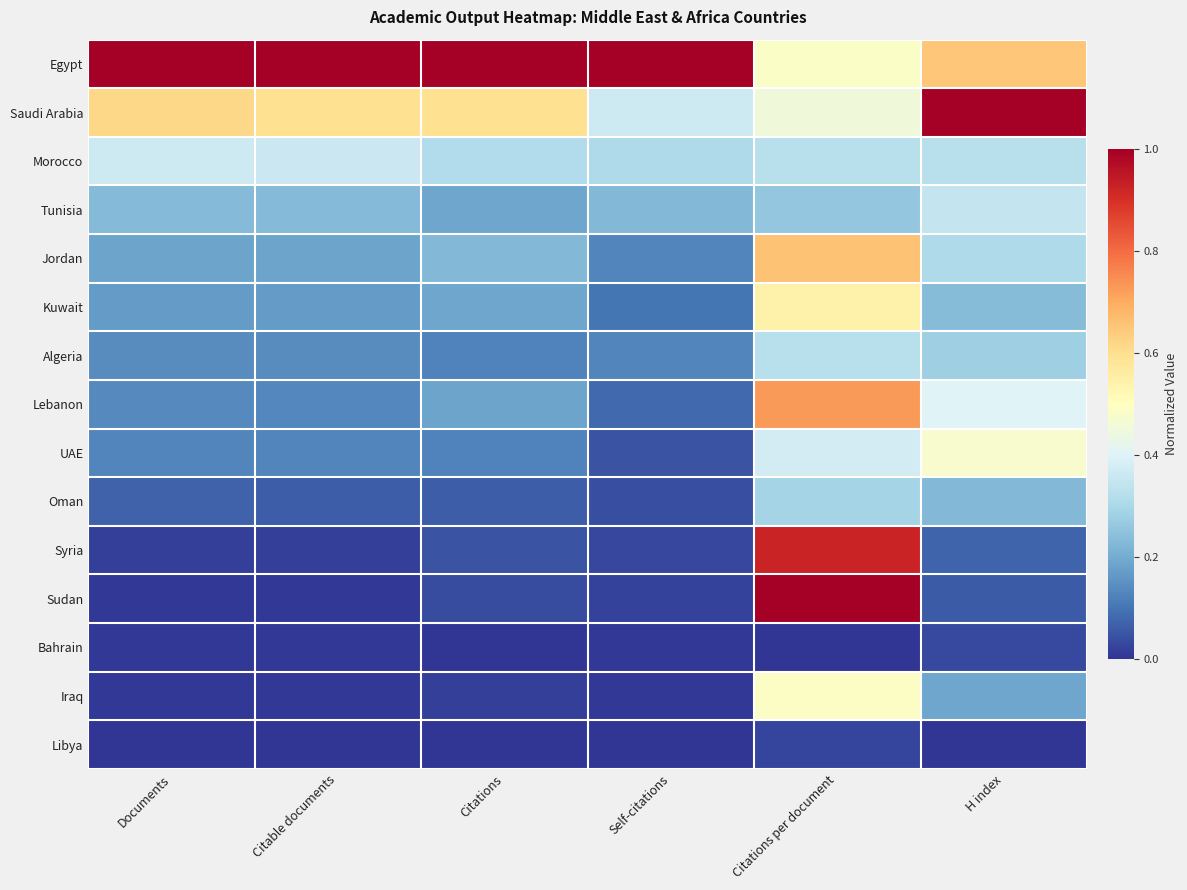

What is the maximum value shown in the chart?

1.0